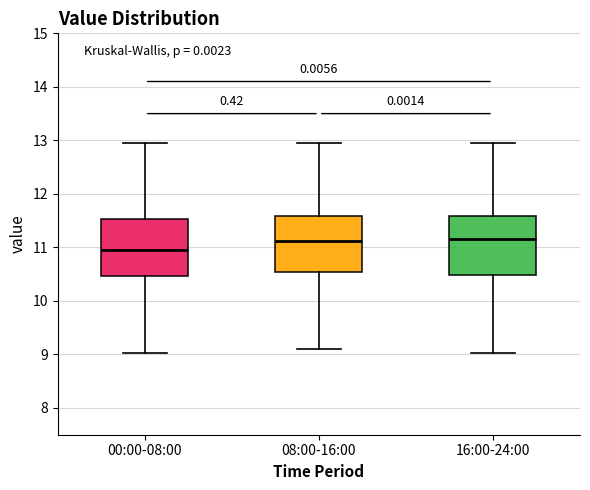

Where does the median line of the box for 00:00-08:00 sit on the y-axis? The values are not printed on the chart, so give them approximately, as read against the axis.

11.0